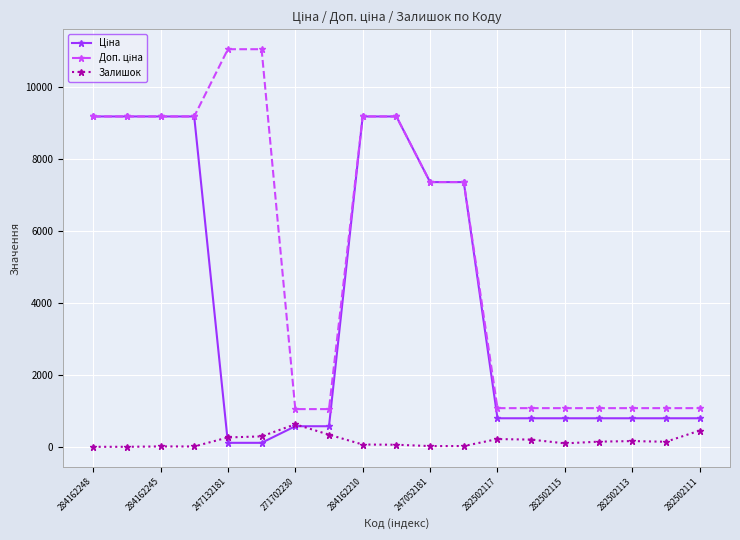

True or false: Залишок has more than 0 interior local peaks.

True